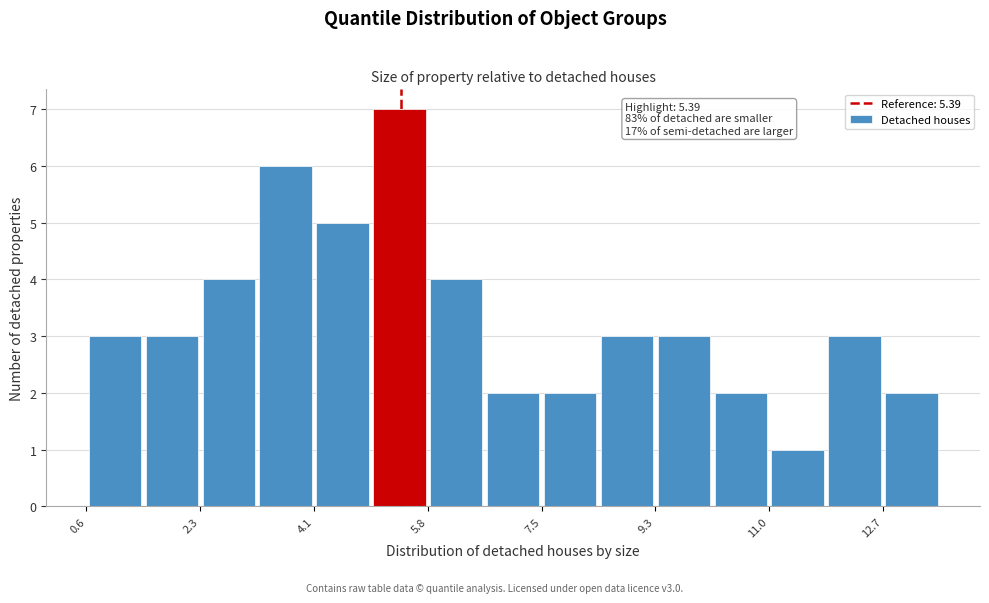

Over which range of the x-axis is the bar tallest?

5.0 to 5.8